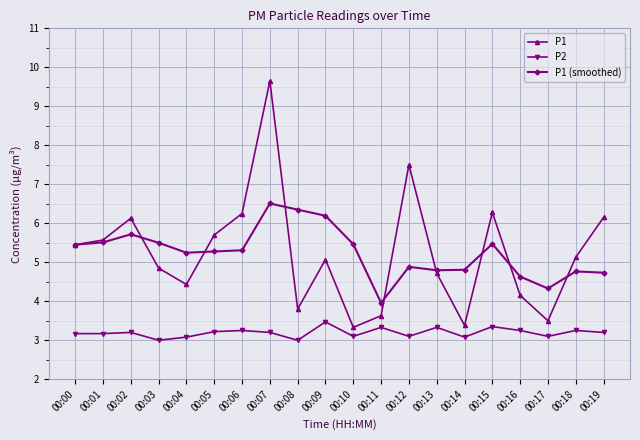

What is the value of the P1 (smoothed) point at the 13th from the left?

4.9